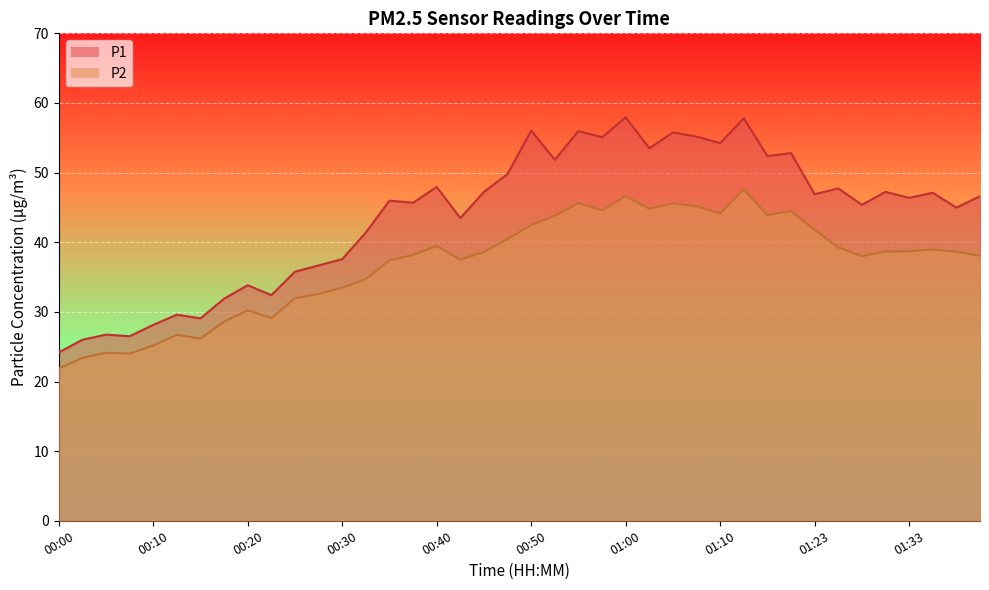

Which series has the largest total across all categories?

P1